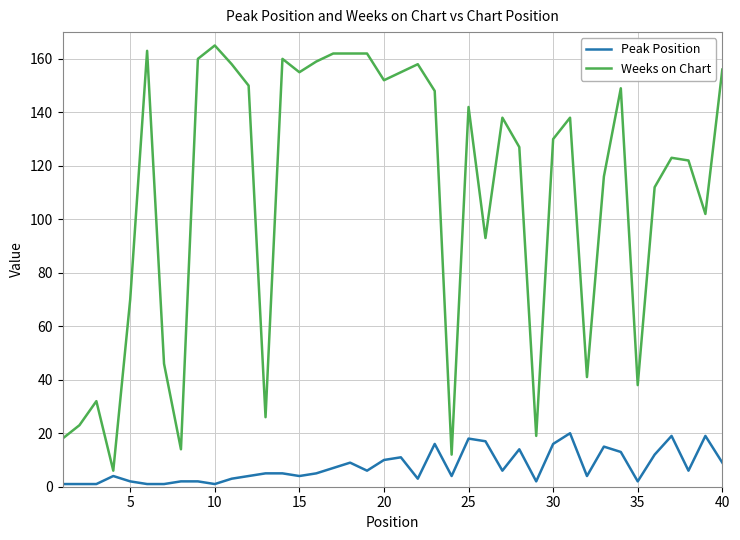

What is the difference between the second highest and second lowest values in the Weeks on Chart series?

151